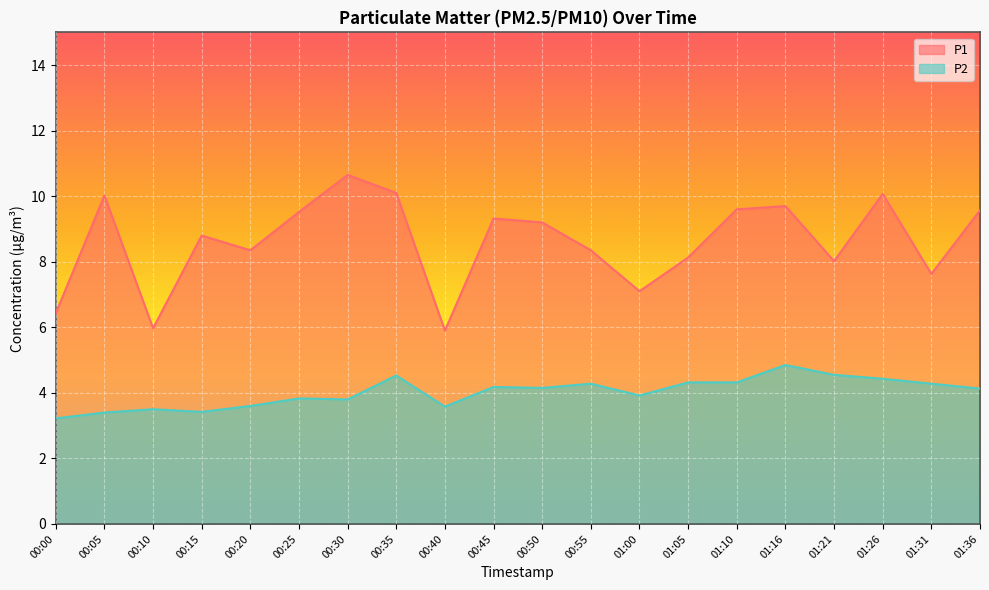

In P1, how many points are lower than both neighbors (excluding endpoints)?

6